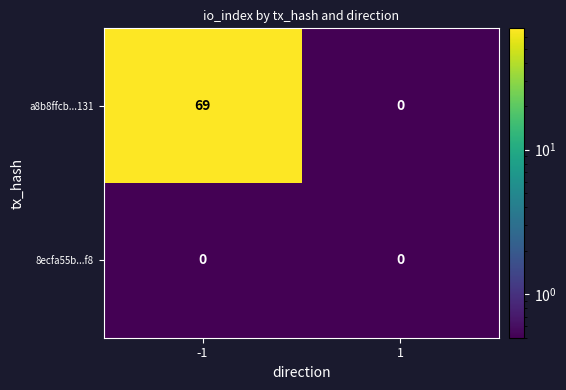

What is the total value across all series at 1?

0